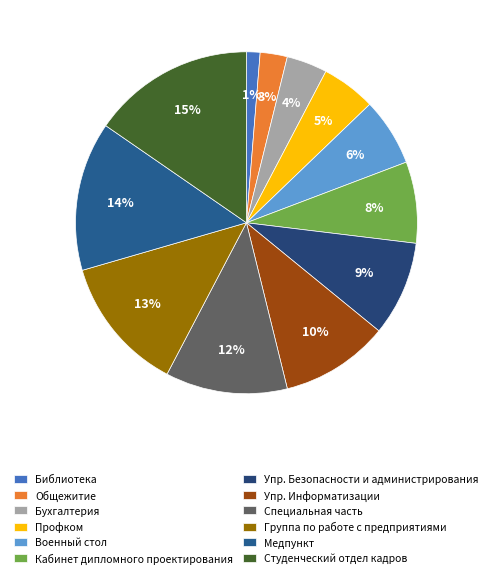

What is the ratio of the value at Студенческий отдел кадров to the value at Медпункт?

1.1